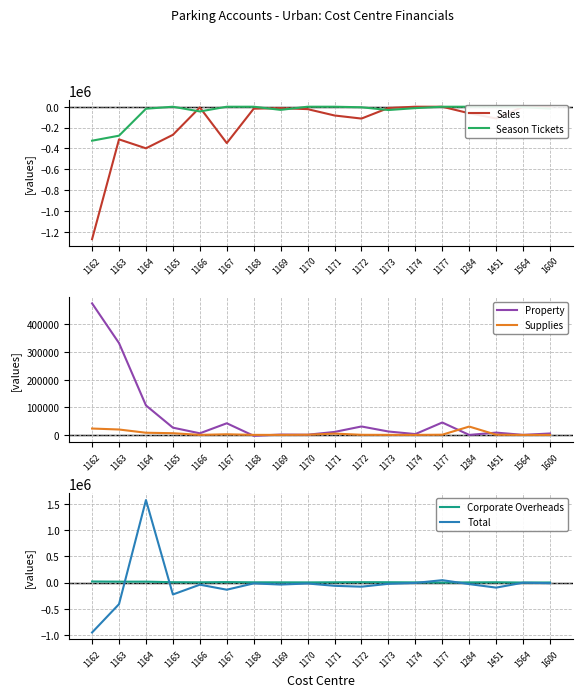

The Total series shows -16647.5 at 1600. True or false?

False